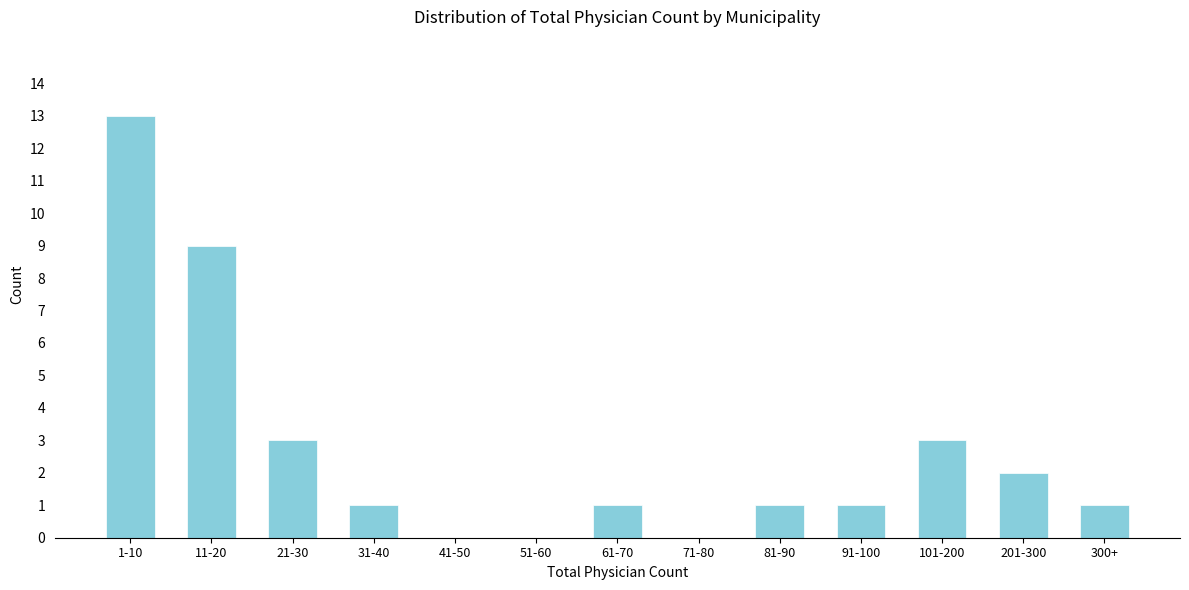

Reading left to right, extract all data points from this chart.

1-10=13	11-20=9	21-30=3	31-40=1	41-50=0	51-60=0	61-70=1	71-80=0	81-90=1	91-100=1	101-200=3	201-300=2	300+=1